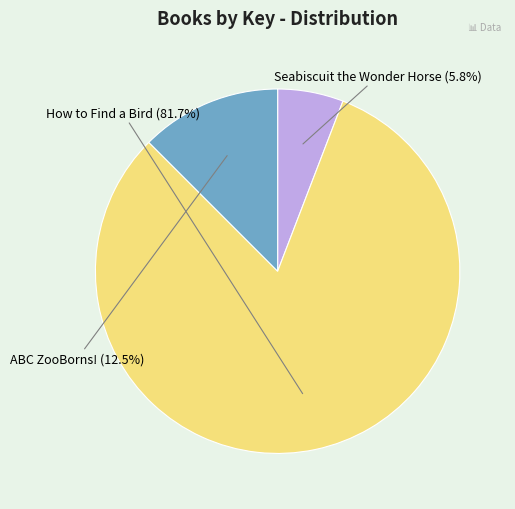

The Seabiscuit the Wonder Horse slice represents 6% of the pie. True or false?

True